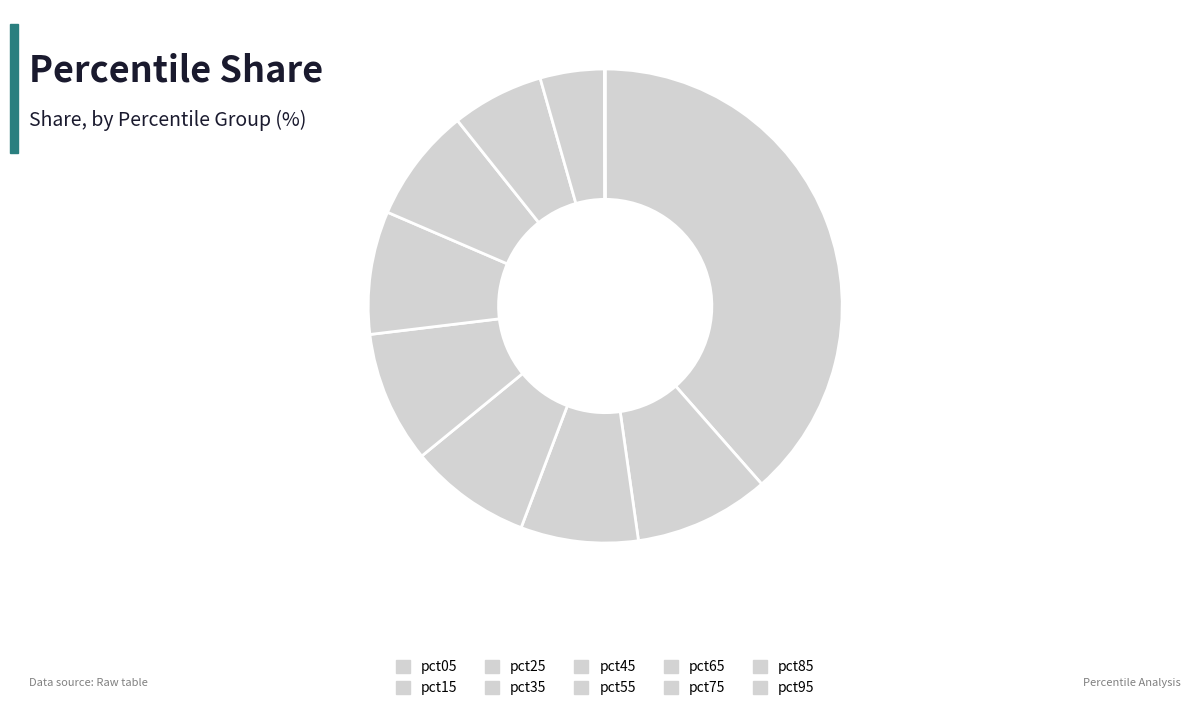

How much of the chart is everything except pct35?

91.7%